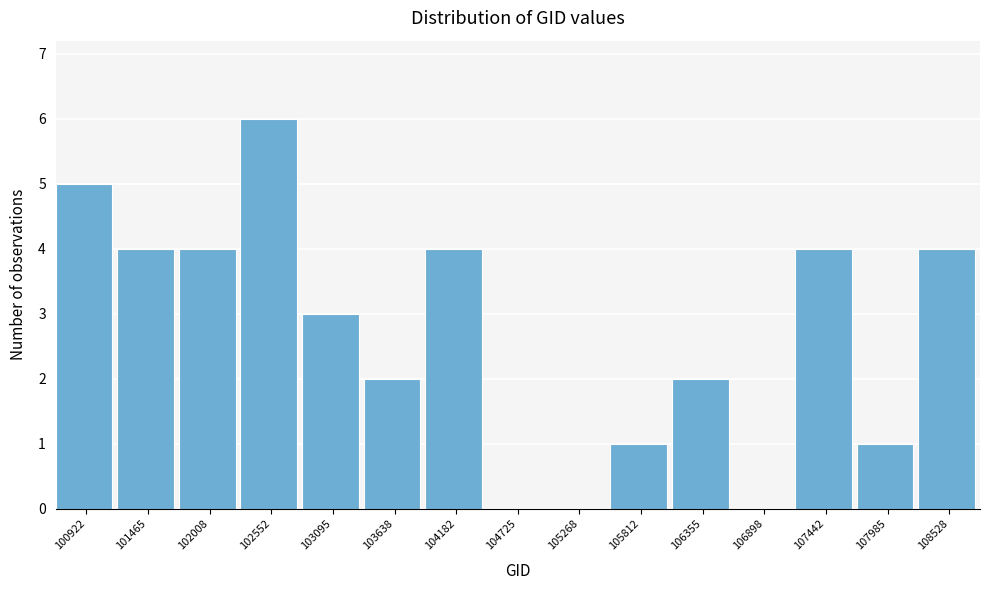

Reading left to right, list all the values displayed in this chart.

100922=5	101465=4	102008=4	102552=6	103095=3	103638=2	104182=4	104725=0	105268=0	105812=1	106355=2	106898=0	107442=4	107985=1	108528=4